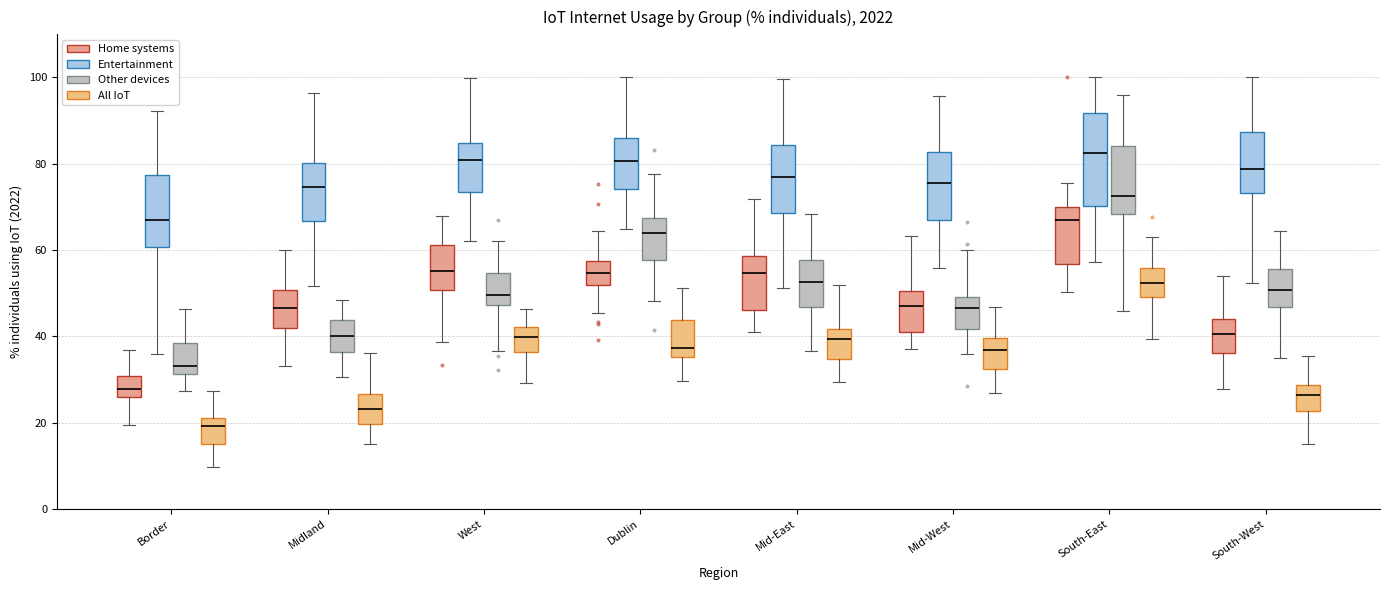

Which box is the tallest, from its lower edge to its upper edge?

South-East (Entertainment)